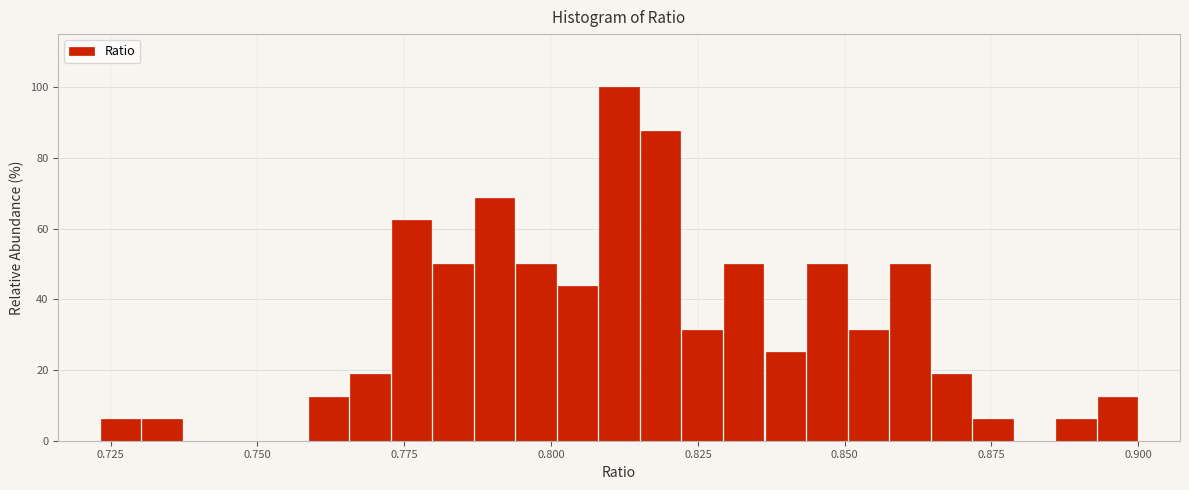

Around what value on the x-axis is the tallest bar? Give the approximate position of its centre, as read against the axis.

0.810